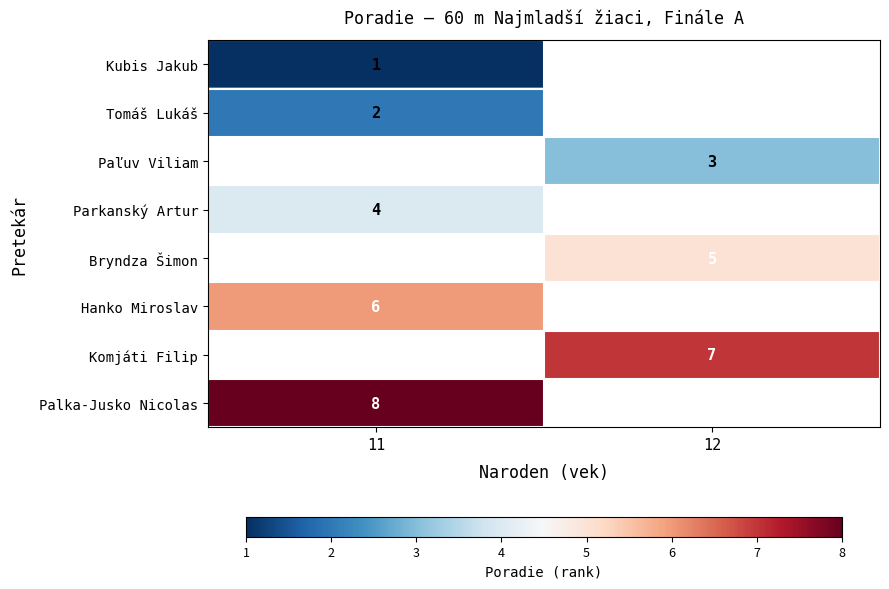

Between 12 and 11, which is larger?

11